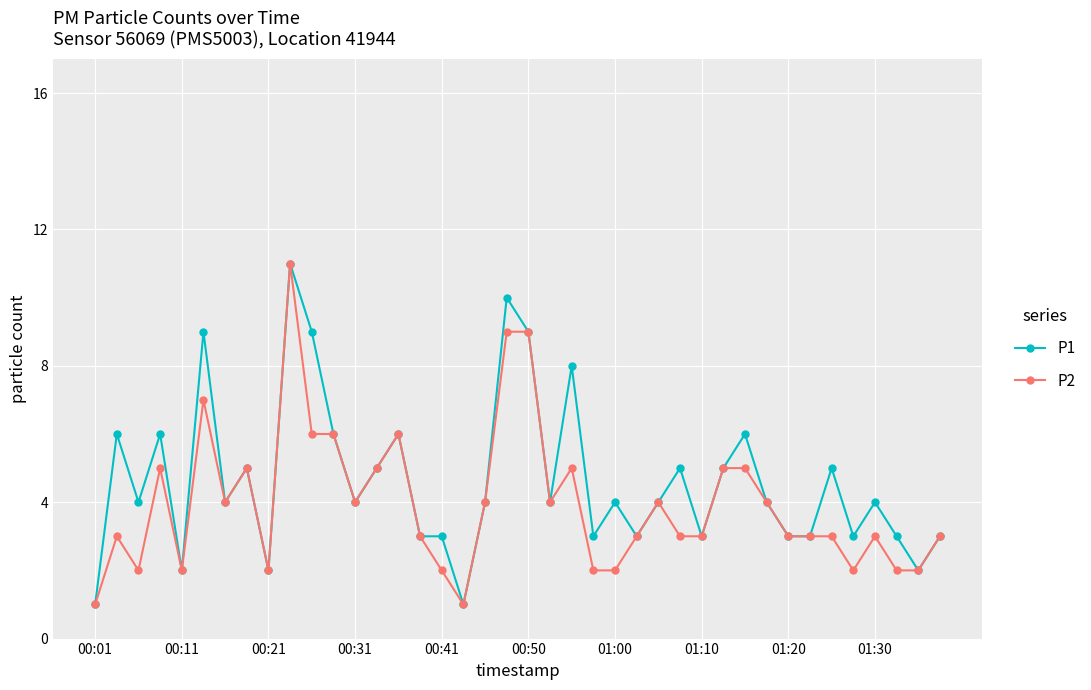

What is the greatest value displayed?

11